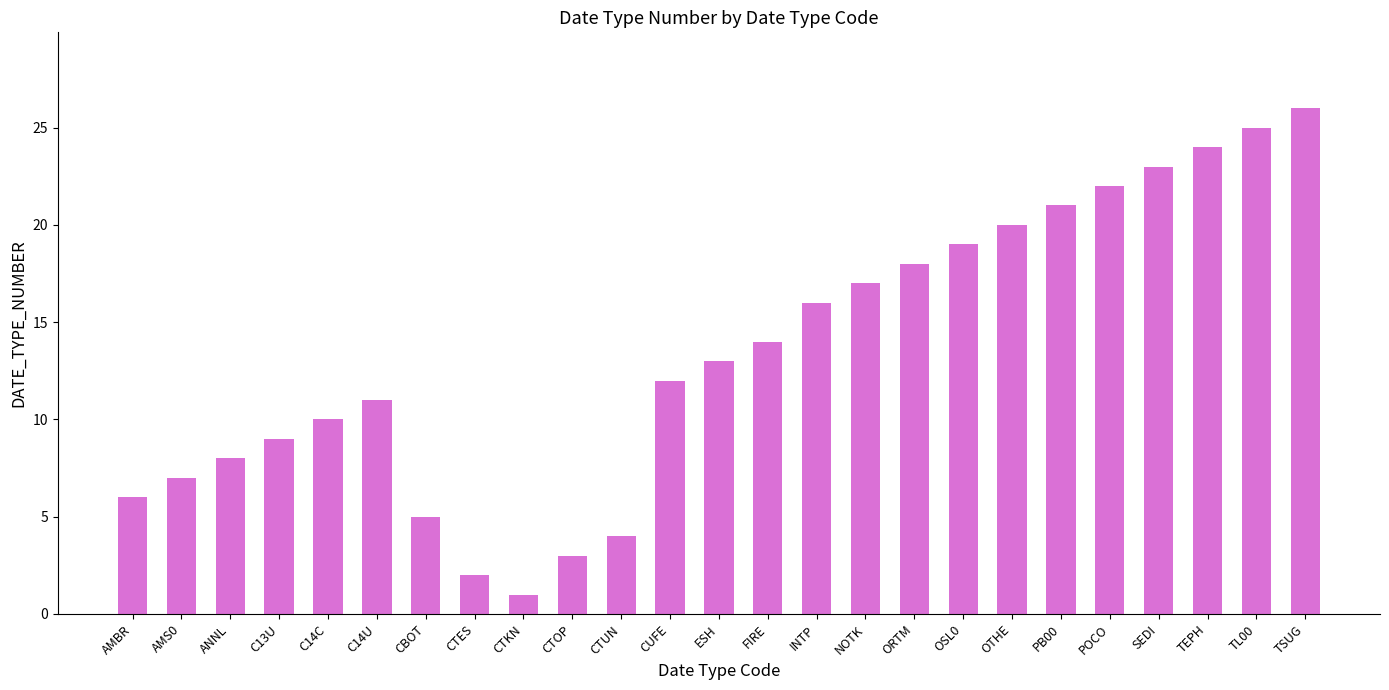

List the labels in order of value, smallest first.

CTKN, CTES, CTOP, CTUN, CBOT, AMBR, AMS0, ANNL, C13U, C14C, C14U, CUFE, ESH, FIRE, INTP, NOTK, ORTM, OSL0, OTHE, PB00, POCO, SEDI, TEPH, TL00, TSUG